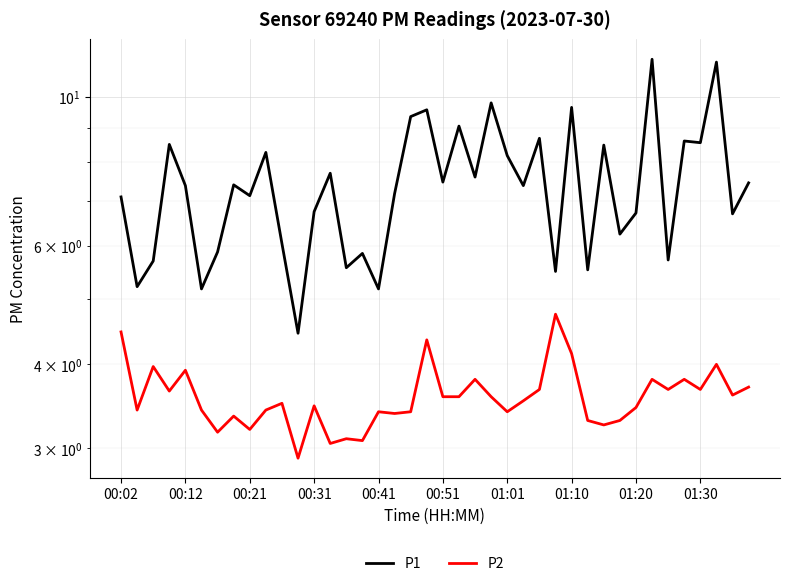

What is the difference between the P2 values at 34 and 31?

0.4